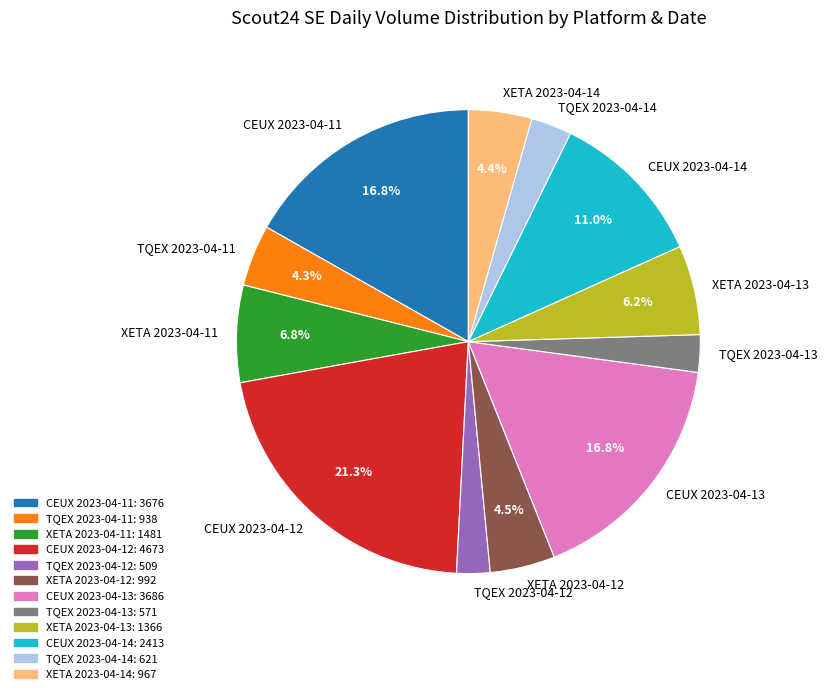

True or false: XETA 2023-04-14 accounts for 4% of the total.

True